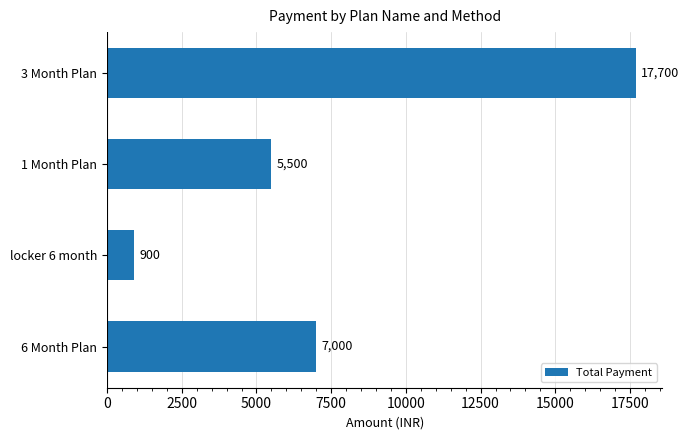

The chart shows a value of 5500 at 1 Month Plan. True or false?

True